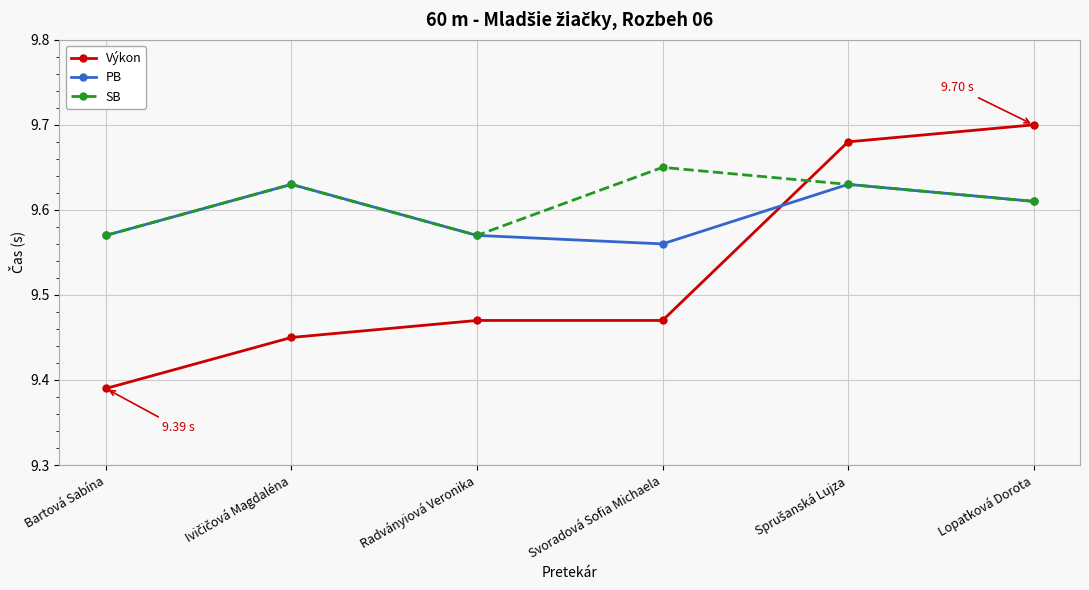

Which category has the highest value across all series?

Lopatková Dorota